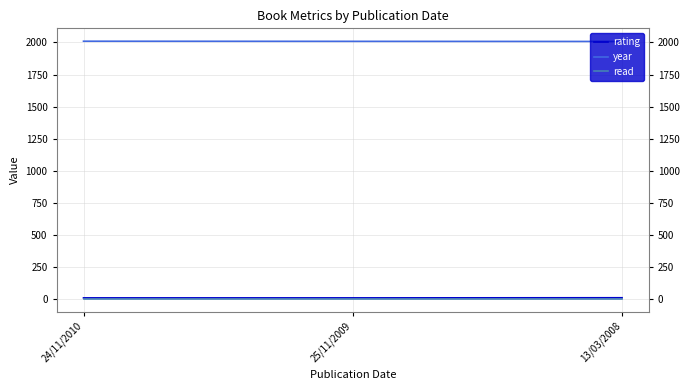

True or false: read has a value of 1 at 25/11/2009.

True